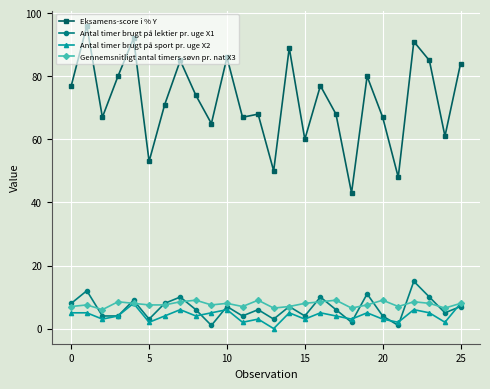

Which series has the largest total across all categories?

Eksamens-score i % Y